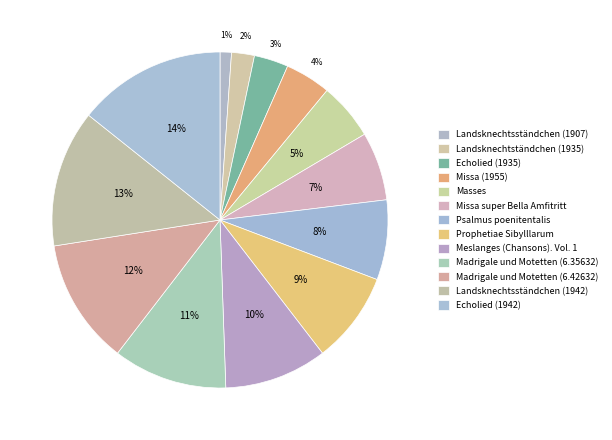

What portion of the pie excludes Echolied (1942)?

85.7%